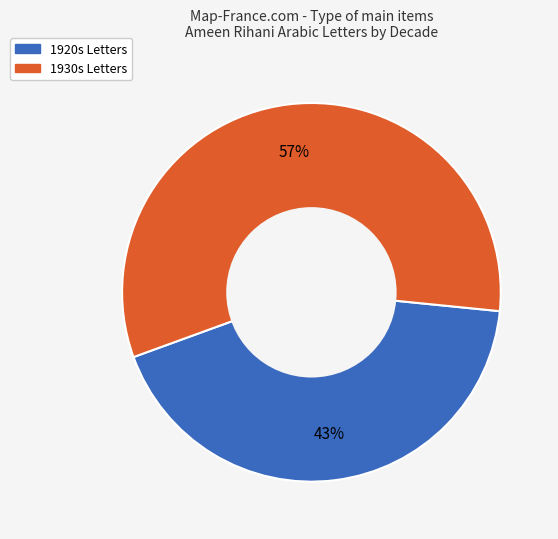

To the nearest percent, what is the average slice percentage?

50%